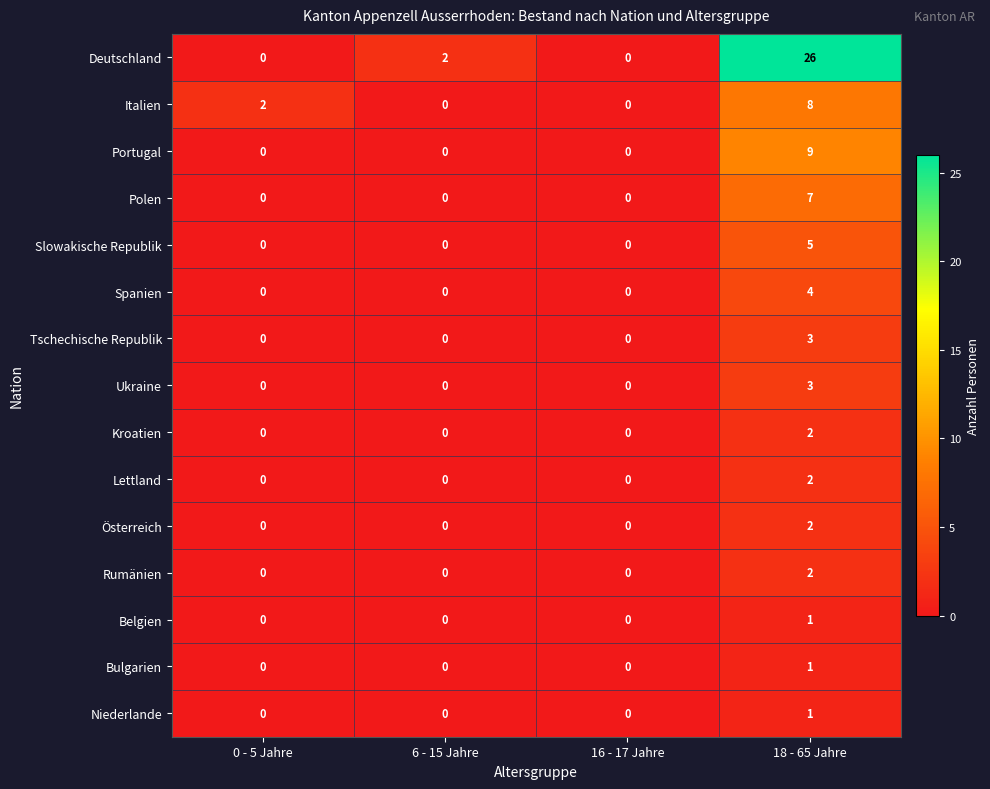

Count the number of categories in the chart.

4